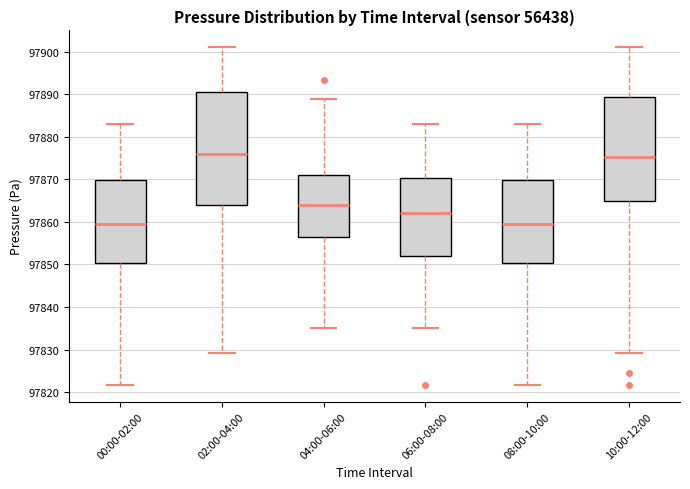

Reading left to right, transcribe this box plot: for each box, give where its median line is, the range the box spans, and where its two whiskers end, as read against the y-axis. The values are not printed on the chart, so give them approximately, as read against the axis.

00:00-02:00: median 97860, box 97850 to 97870, whiskers 97822 to 97883
02:00-04:00: median 97876, box 97864 to 97890, whiskers 97829 to 97901
04:00-06:00: median 97864, box 97856 to 97871, whiskers 97835 to 97889
06:00-08:00: median 97862, box 97852 to 97870, whiskers 97835 to 97883
08:00-10:00: median 97860, box 97850 to 97870, whiskers 97822 to 97883
10:00-12:00: median 97875, box 97865 to 97889, whiskers 97829 to 97901